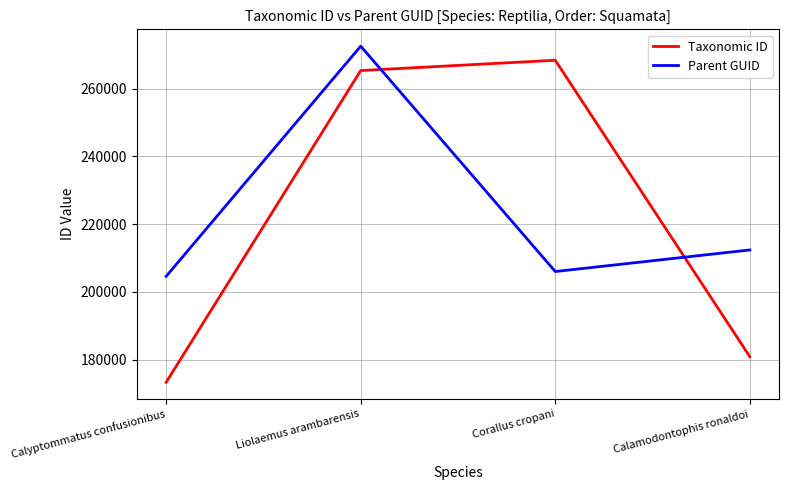

Where is the first local maximum for Taxonomic ID?

Corallus cropani